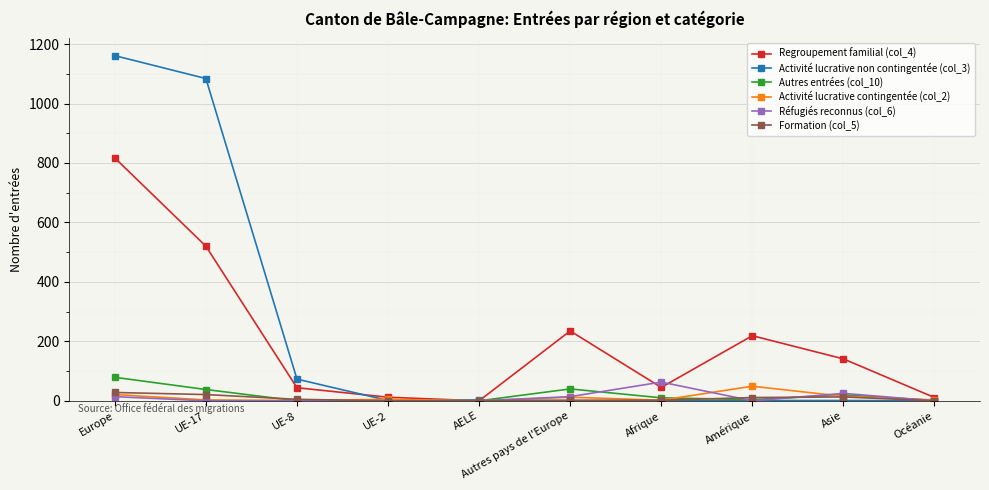

At how many categories does at least one series exceed 178?

4